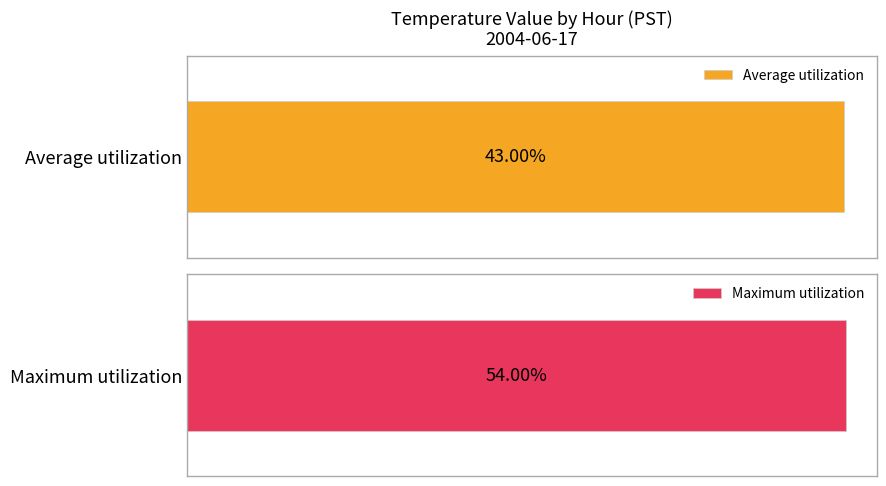

True or false: Maximum utilization has a value of 9.9 at 16.

False